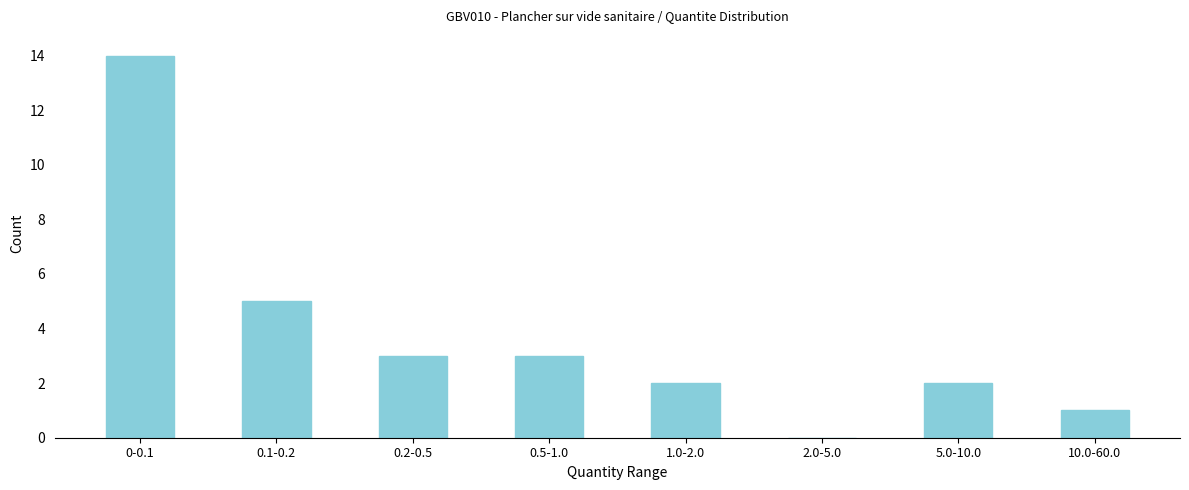

Reading left to right, transcribe all the data shown in this chart.

0-0.1=14	0.1-0.2=5	0.2-0.5=3	0.5-1.0=3	1.0-2.0=2	2.0-5.0=0	5.0-10.0=2	10.0-60.0=1